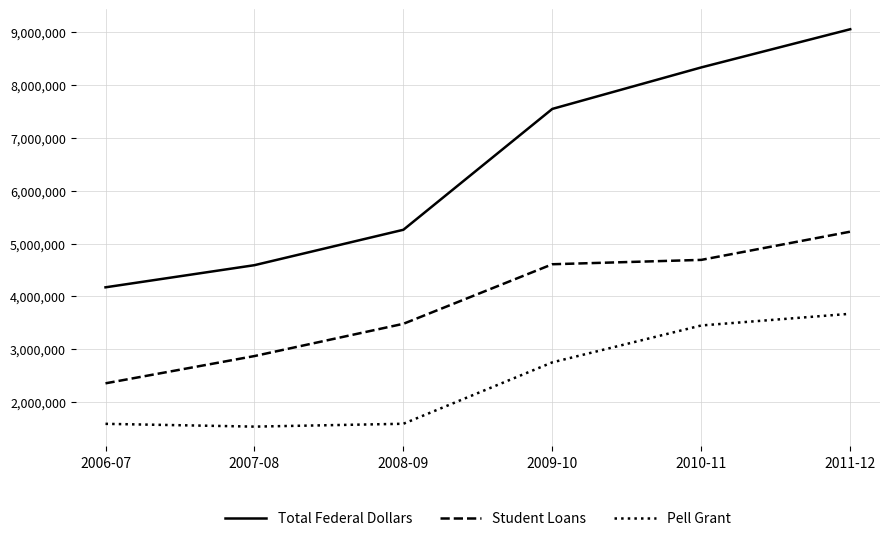

True or false: Student Loans and Pell Grant intersect in this chart.

False